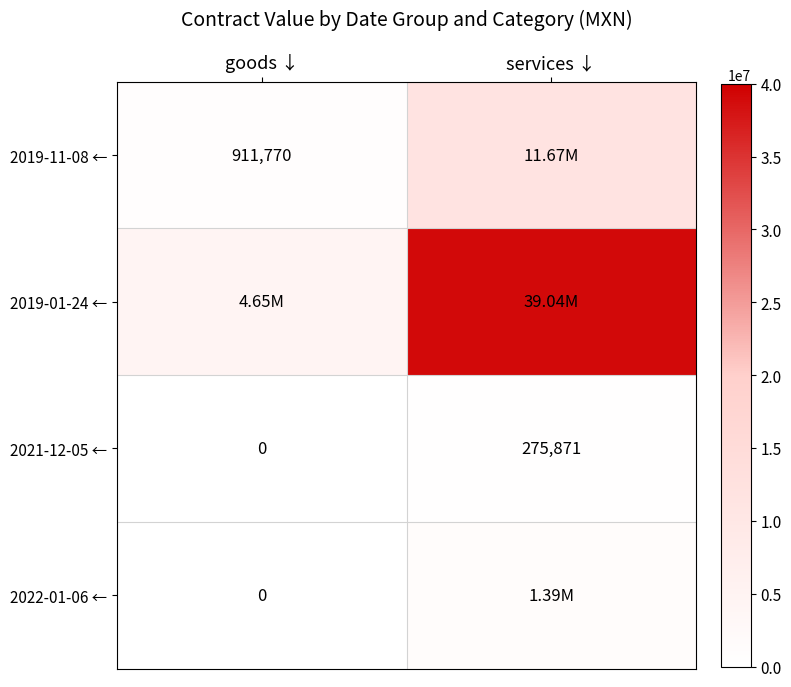

At which label is 2021-12-05 ← closest to 137935?

goods ↓